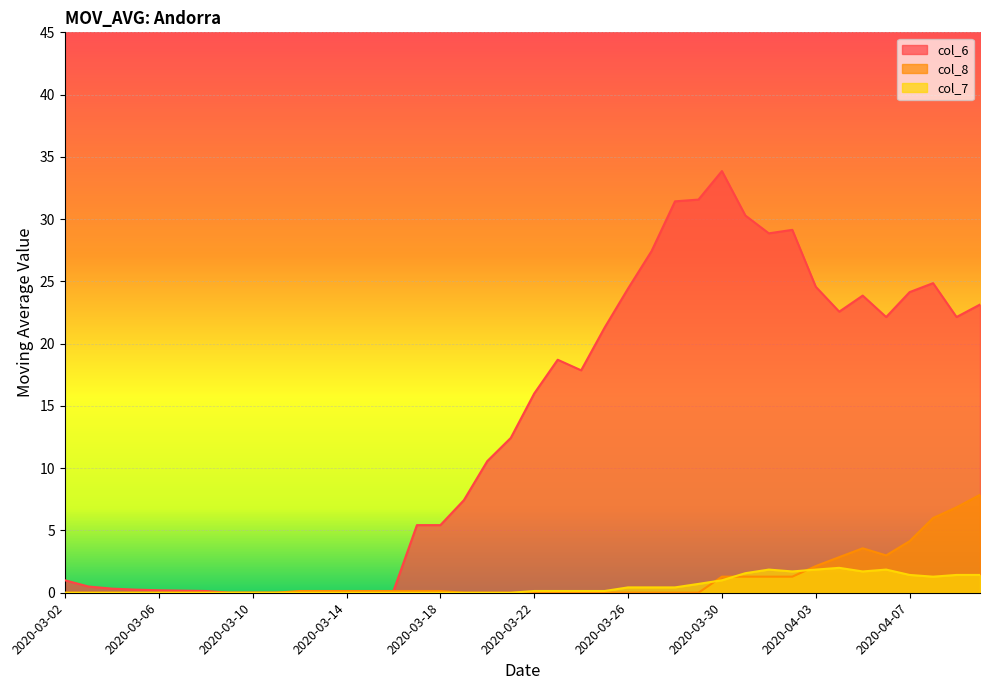

What is the label of the 10th point from the right?

2020-04-01